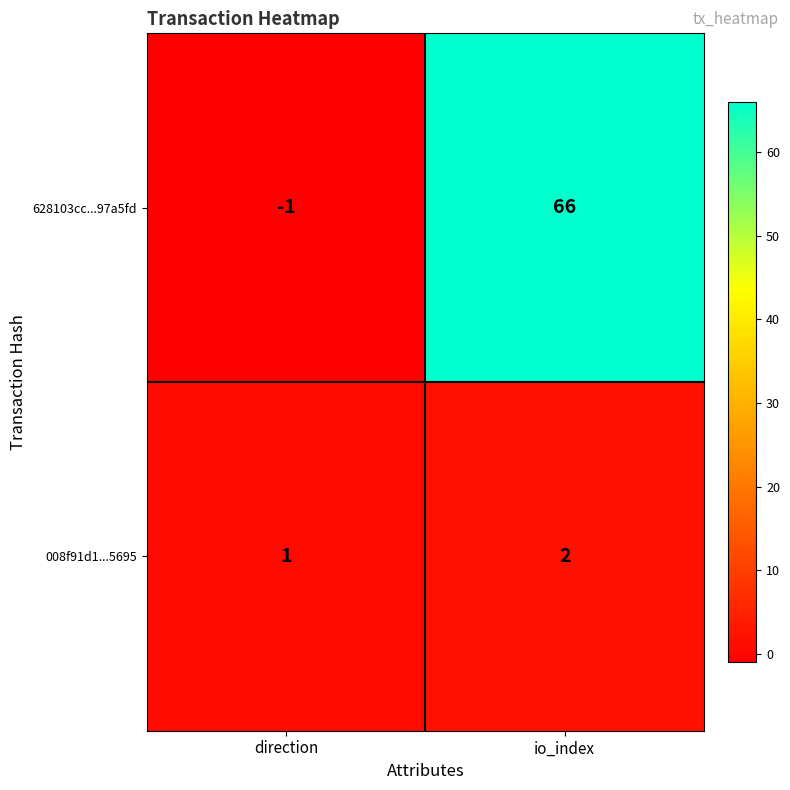

At which category is the sum across all series the highest?

io_index